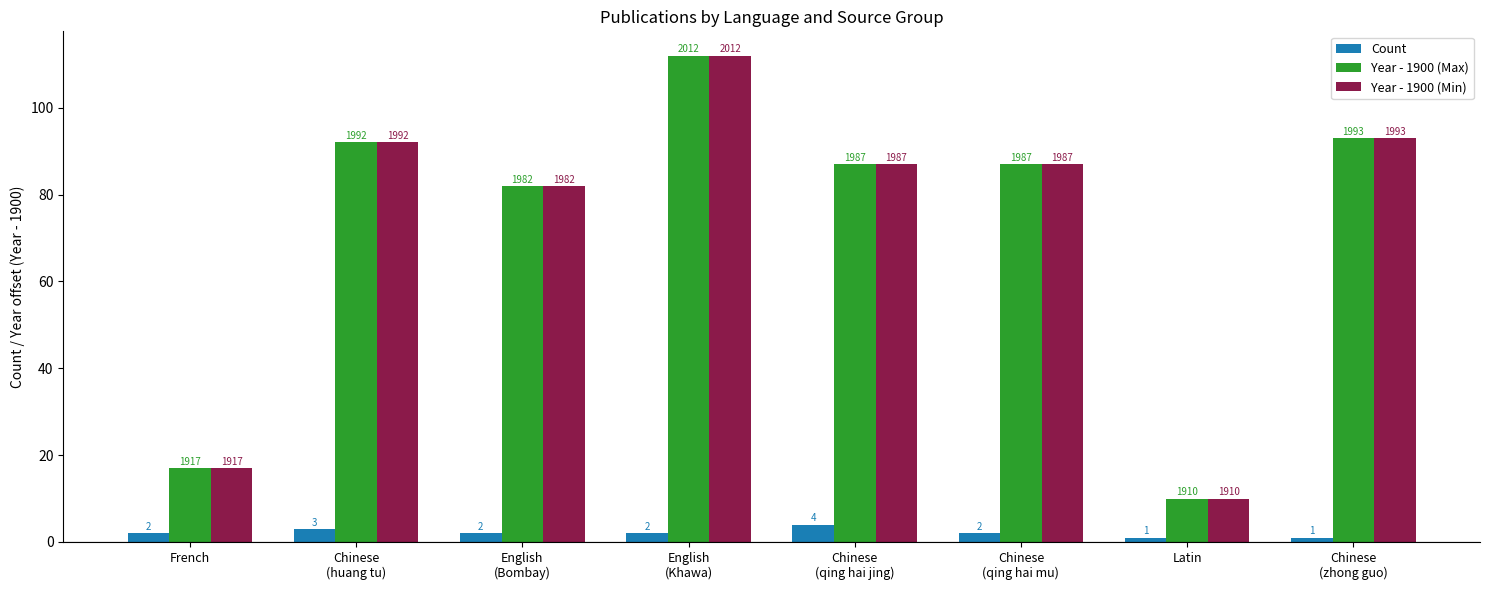

What are all the series names shown in the legend?

Count, Year - 1900 (Max), Year - 1900 (Min)